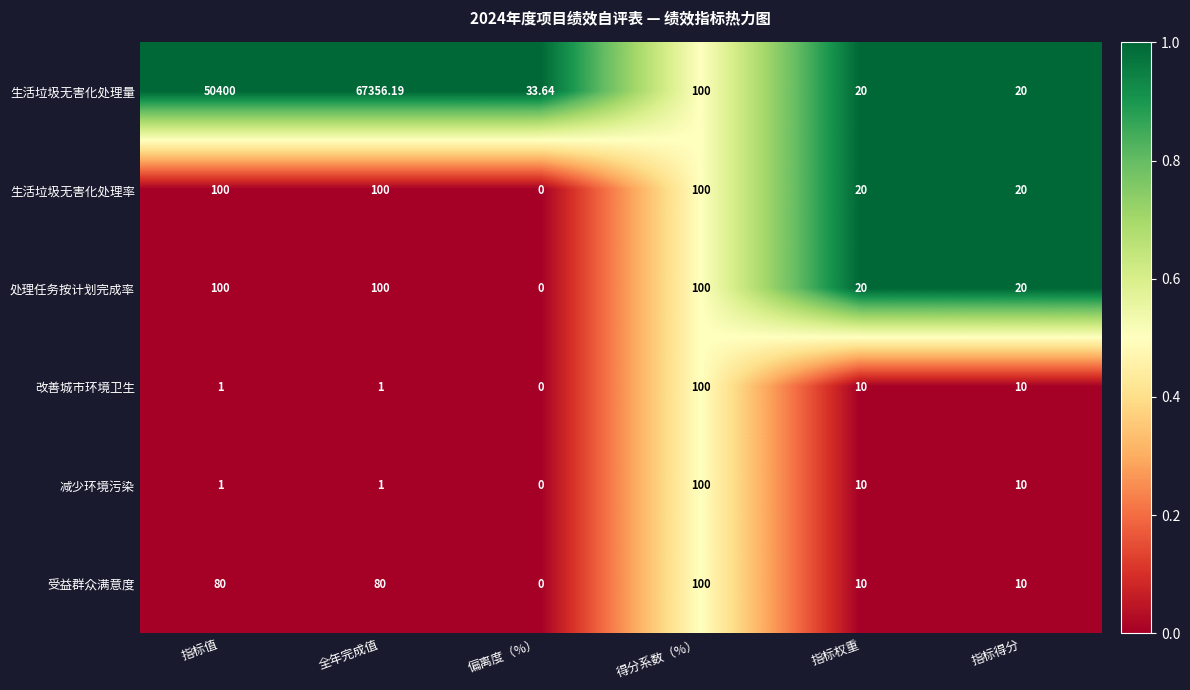

What is the spread (max minus min) of values at 全年完成值?

67355.2